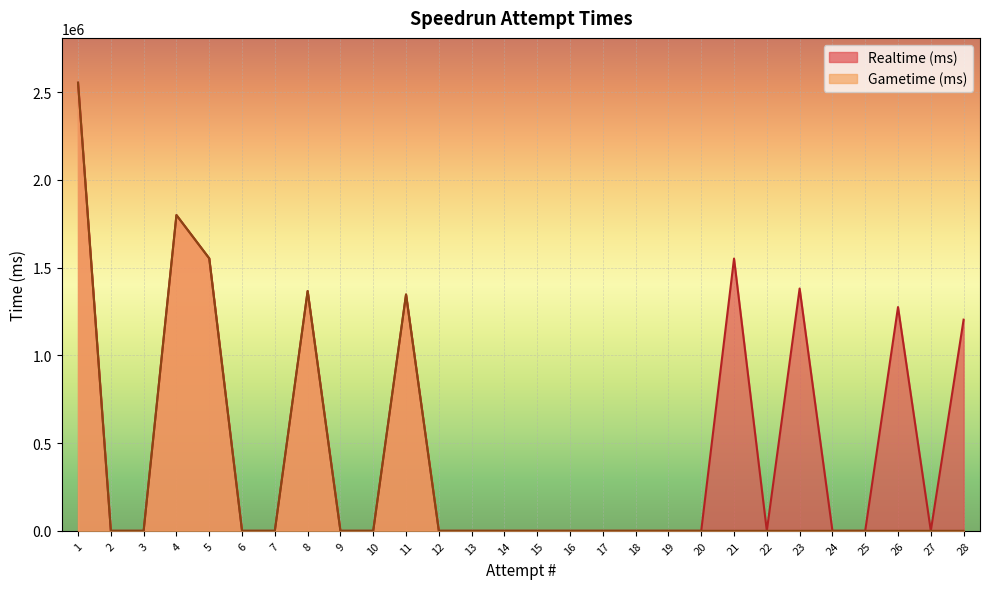

What is the highest value of the Gametime (ms) series?

2554202